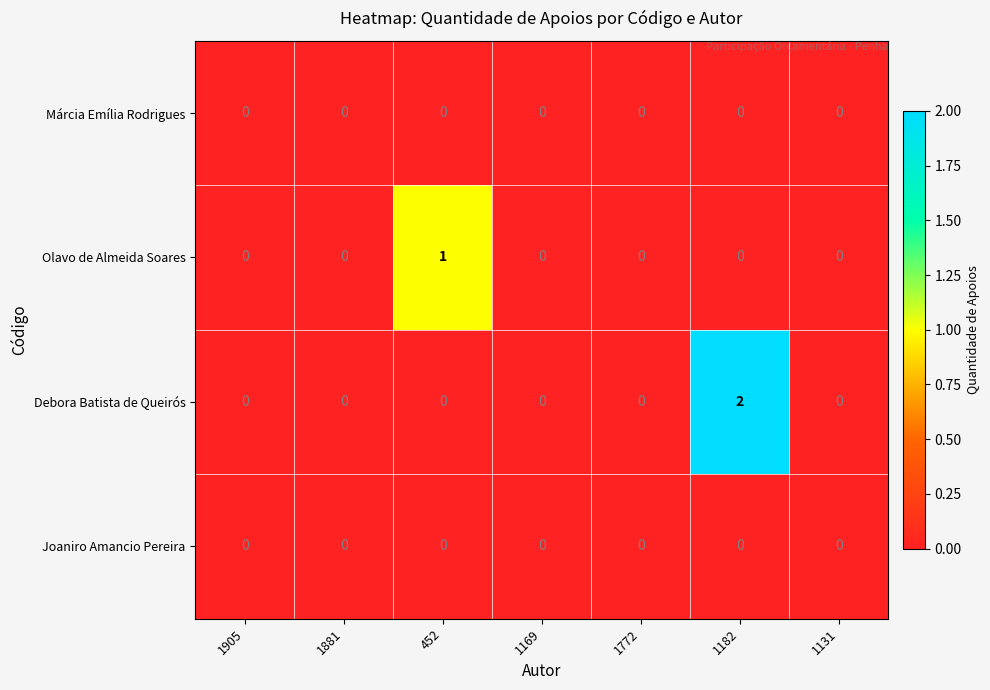

Reading right to left, what are all the values shown in this chart?

Márcia Emília Rodrigues: 1131=0	1182=0	1772=0	1169=0	452=0	1881=0	1905=0
Olavo de Almeida Soares: 1131=0	1182=0	1772=0	1169=0	452=1	1881=0	1905=0
Debora Batista de Queirós: 1131=0	1182=2	1772=0	1169=0	452=0	1881=0	1905=0
Joaniro Amancio Pereira: 1131=0	1182=0	1772=0	1169=0	452=0	1881=0	1905=0